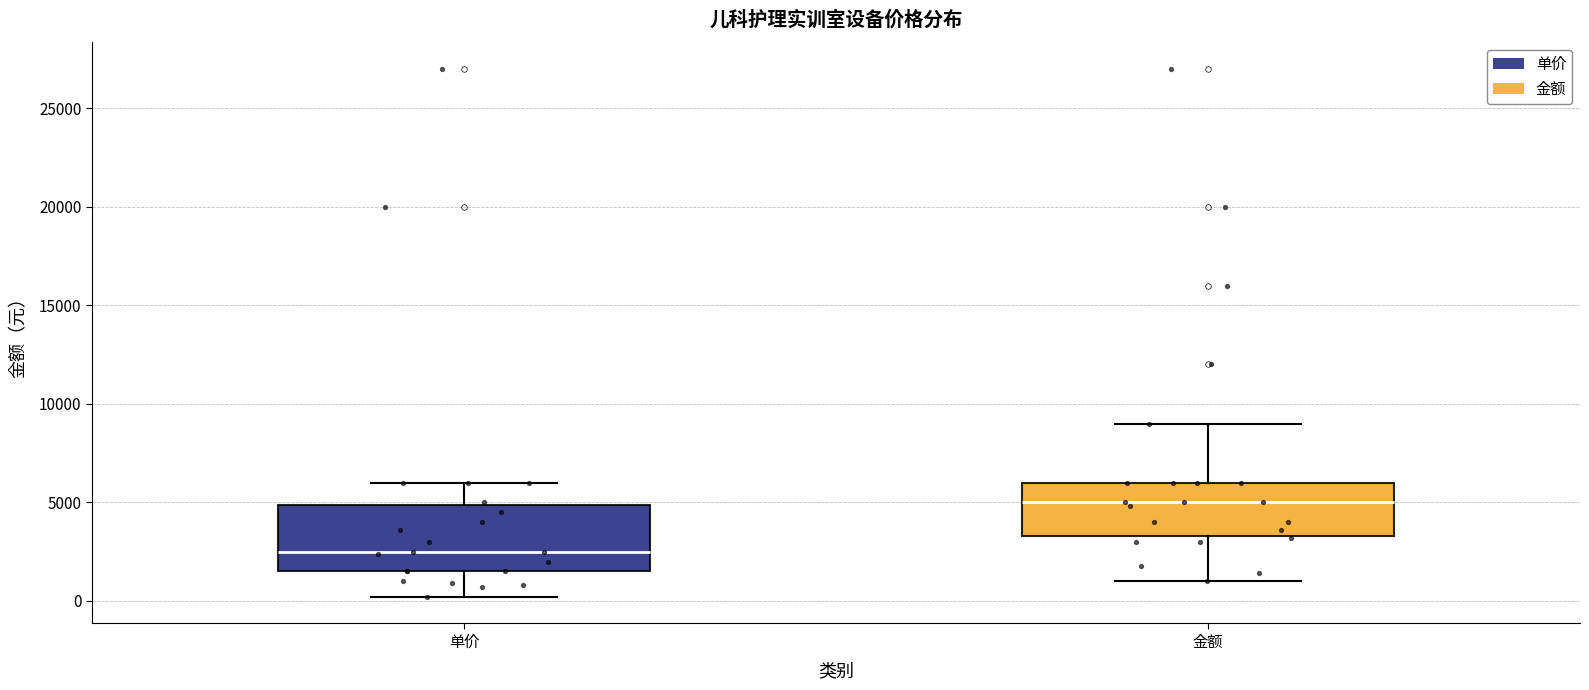

Which box is the tallest, from its lower edge to its upper edge?

单价